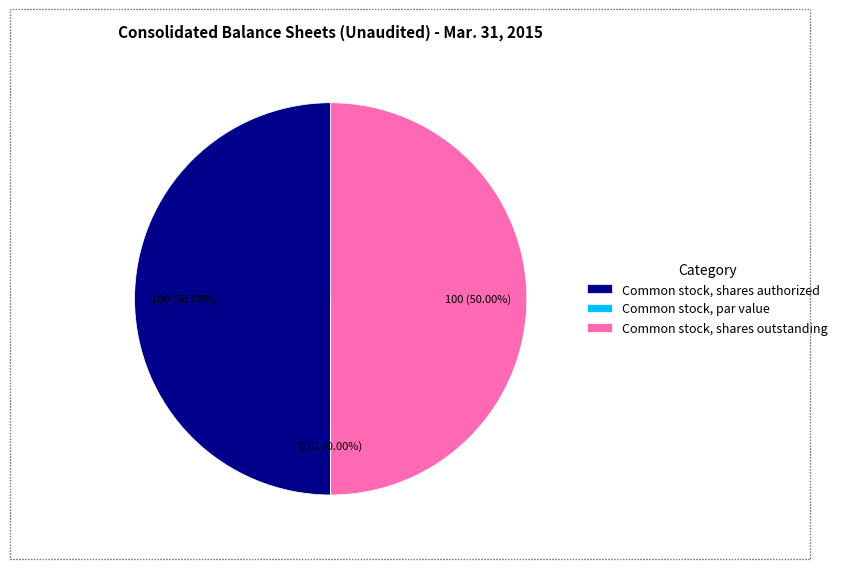

Is it true that Common stock, shares outstanding is 50% of the pie?

True